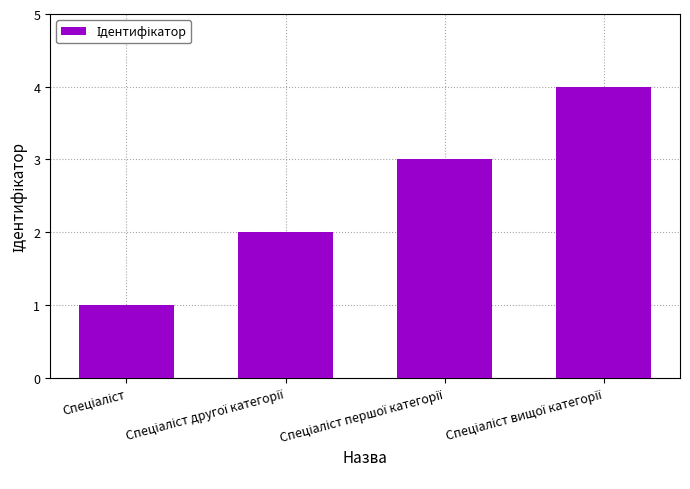

What is the maximum value shown in the chart?

4